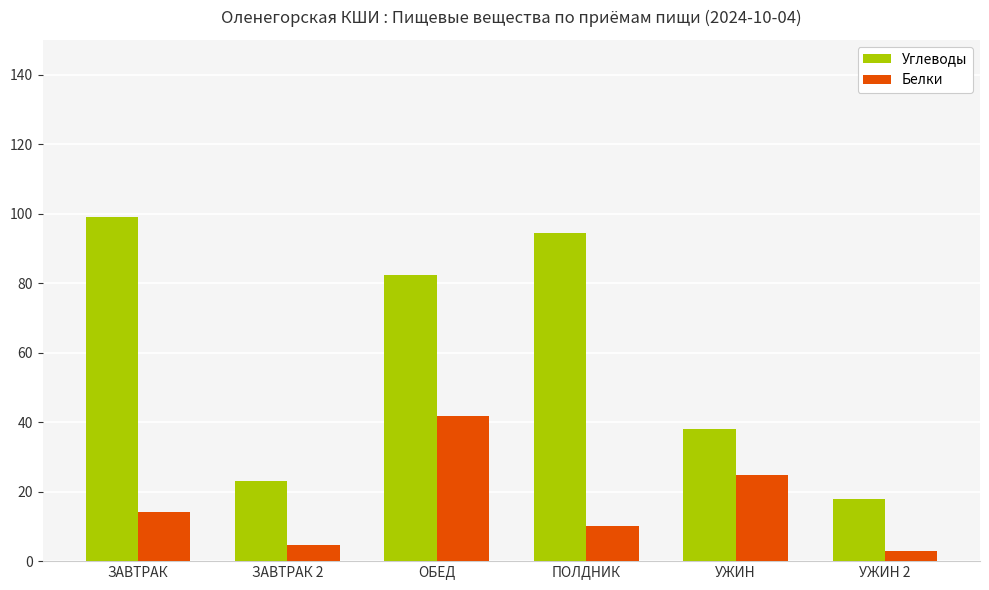

What is the highest value of the Углеводы series?

98.9